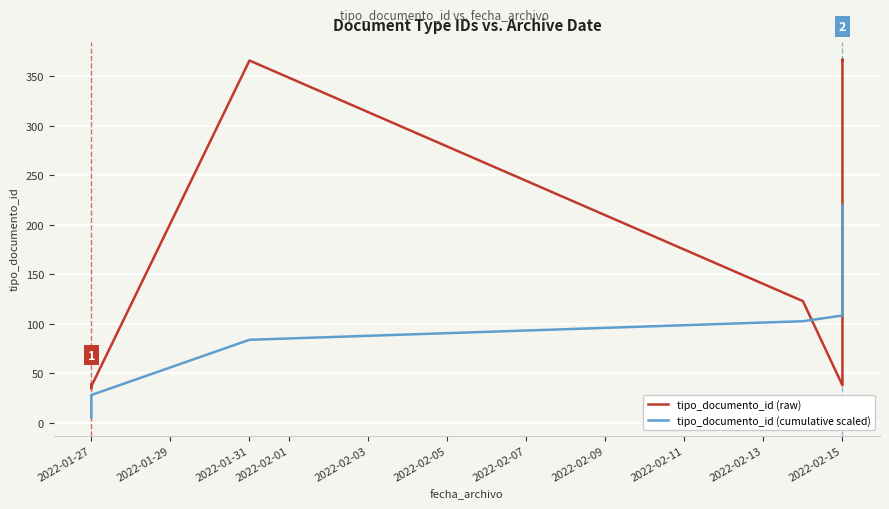

Which series ends up on top after the final intersection of tipo_documento_id (cumulative scaled) and tipo_documento_id (raw)?

tipo_documento_id (raw)